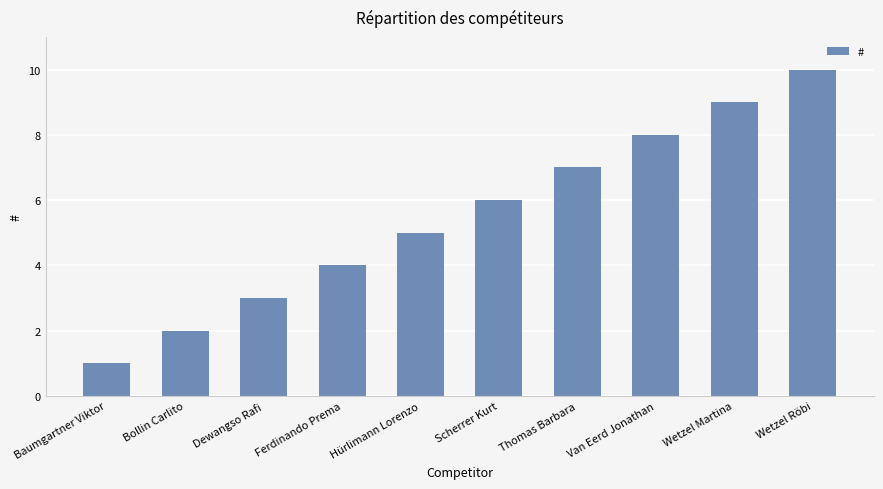

How many bars are there in total?

10